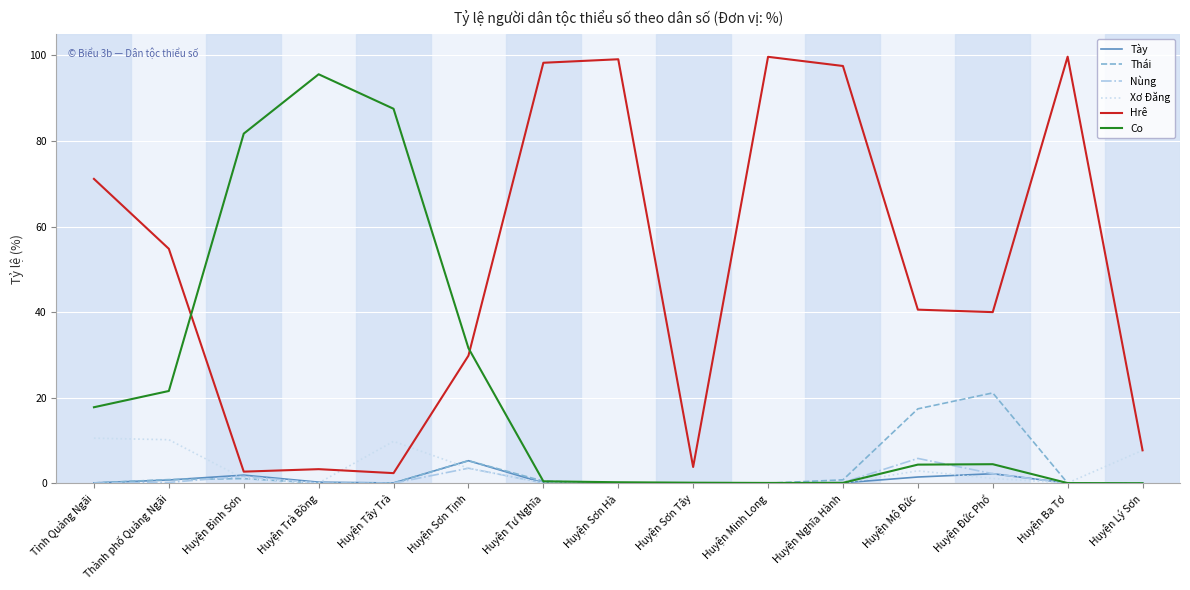

What position from the left is Huyện Nghĩa Hành?

11